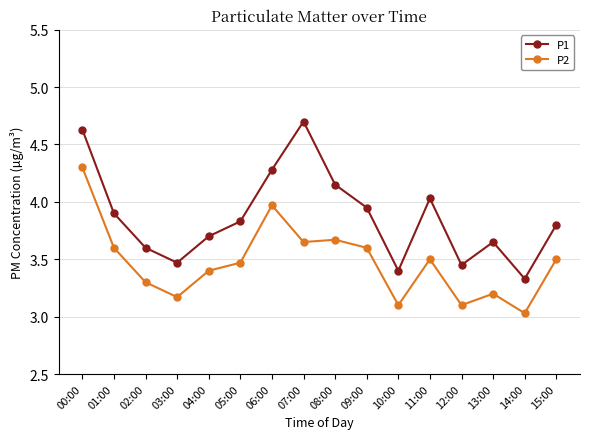

Is it true that P1 equals 3.9 at 01:00?

True